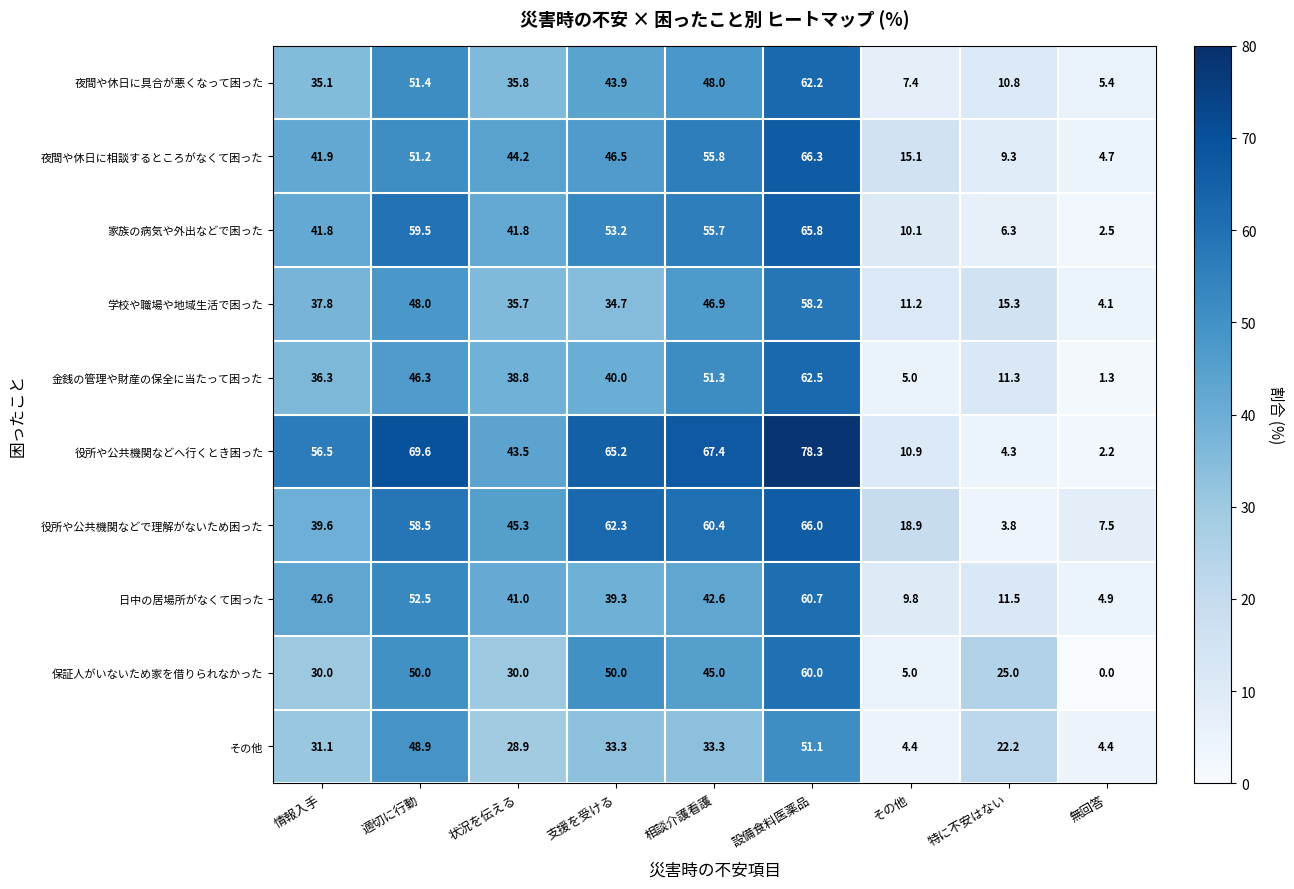

Where is 学校や職場や地域生活で困った nearest to the value 31?

支援を受ける